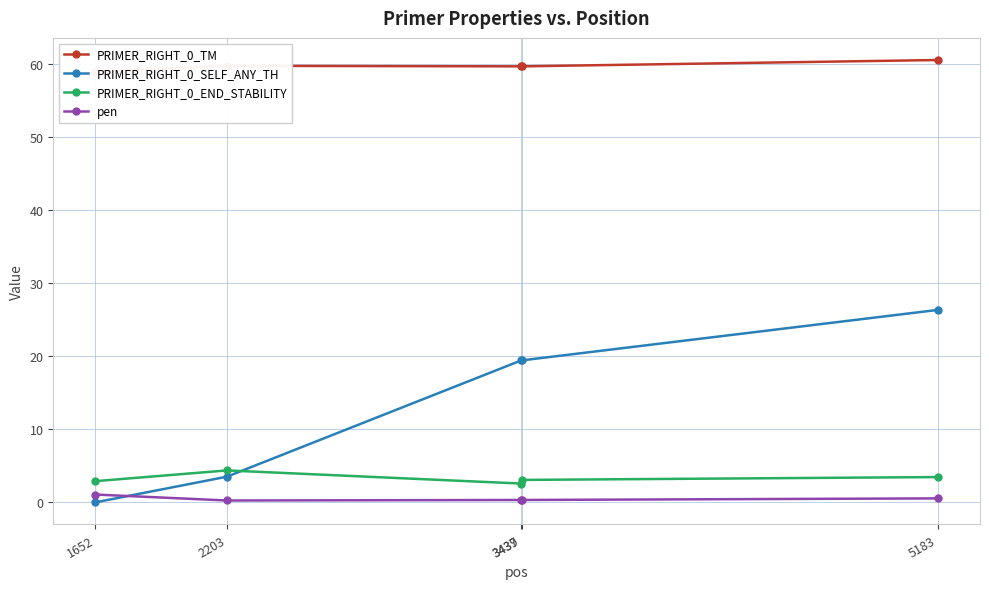

What is the greatest value displayed?

60.5